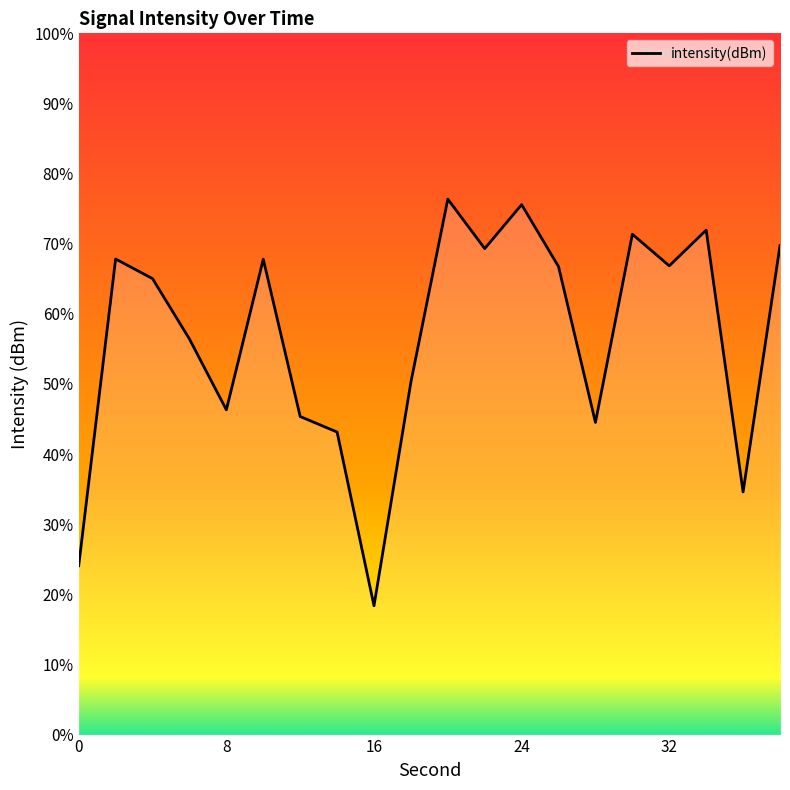

True or false: the data has more than 2 interior local peaks.

True